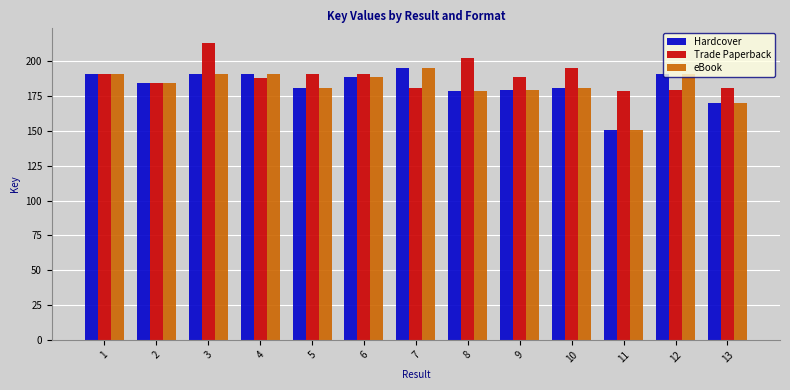

What is the difference between the highest and lowest values at 11?

27.7